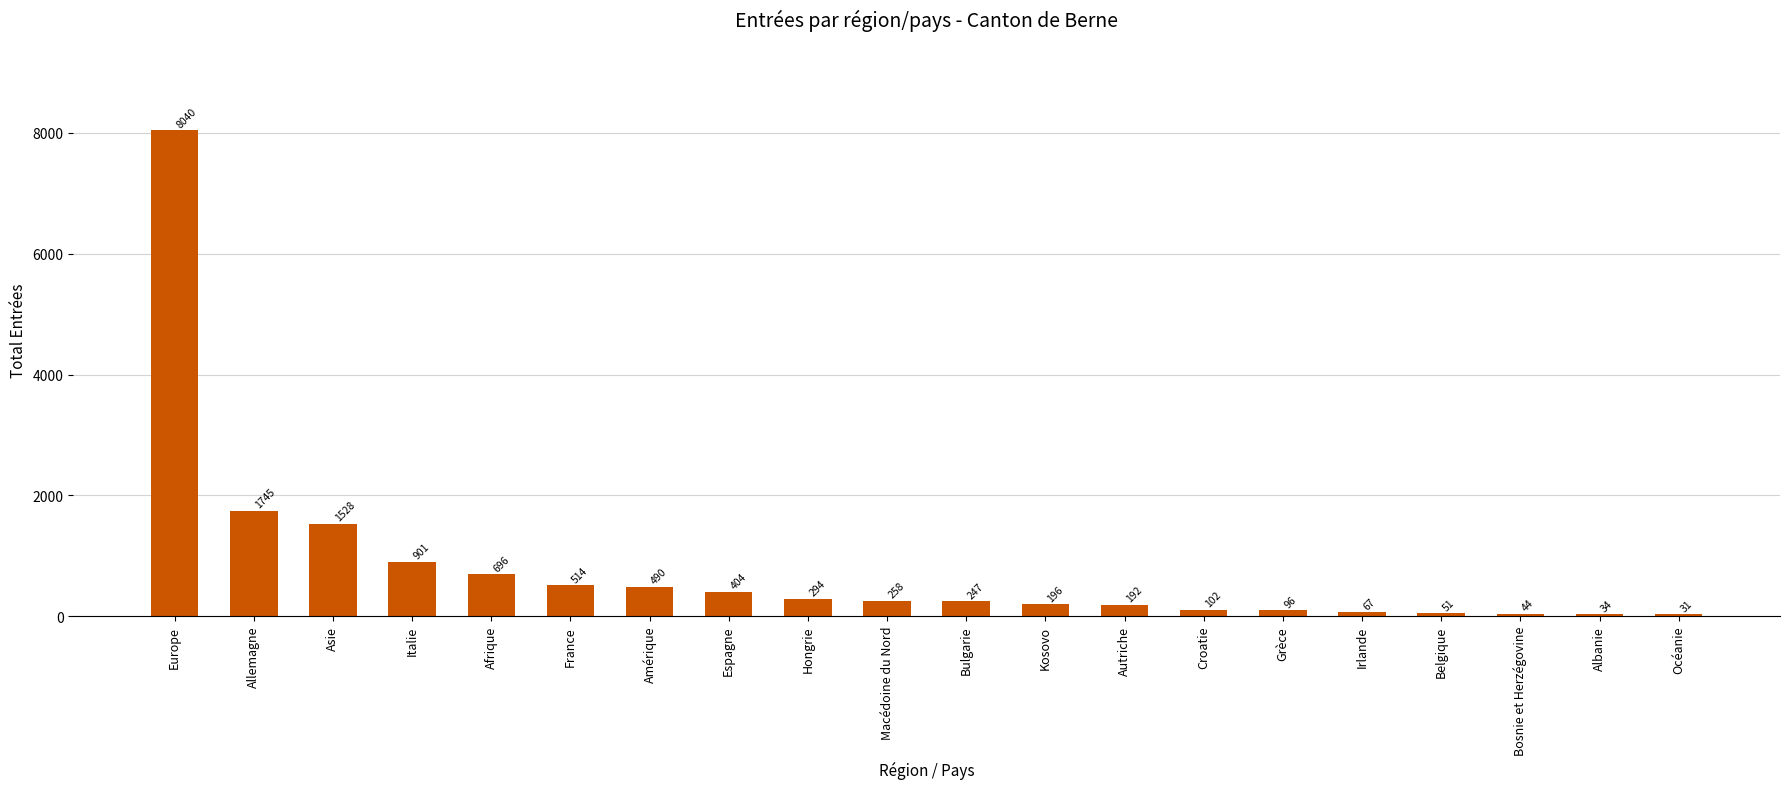

Rank the categories by value from lowest to highest.

Océanie, Albanie, Bosnie et Herzégovine, Belgique, Irlande, Grèce, Croatie, Autriche, Kosovo, Bulgarie, Macédoine du Nord, Hongrie, Espagne, Amérique, France, Afrique, Italie, Asie, Allemagne, Europe